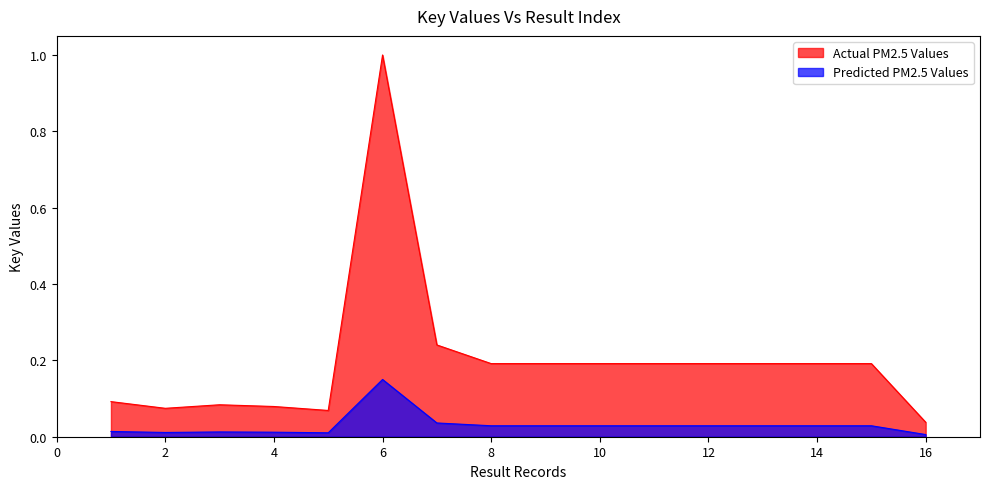

Reading left to right, what are all the values shown in this chart?

Actual PM2.5 Values: 1=0.1	2=0.1	3=0.1	4=0.1	5=0.1	6=1.0	7=0.2	8=0.2	9=0.2	10=0.2	11=0.2	12=0.2	13=0.2	14=0.2	15=0.2	16=0.0
Predicted PM2.5 Values: 1=0.0	2=0.0	3=0.0	4=0.0	5=0.0	6=0.1	7=0.0	8=0.0	9=0.0	10=0.0	11=0.0	12=0.0	13=0.0	14=0.0	15=0.0	16=0.0